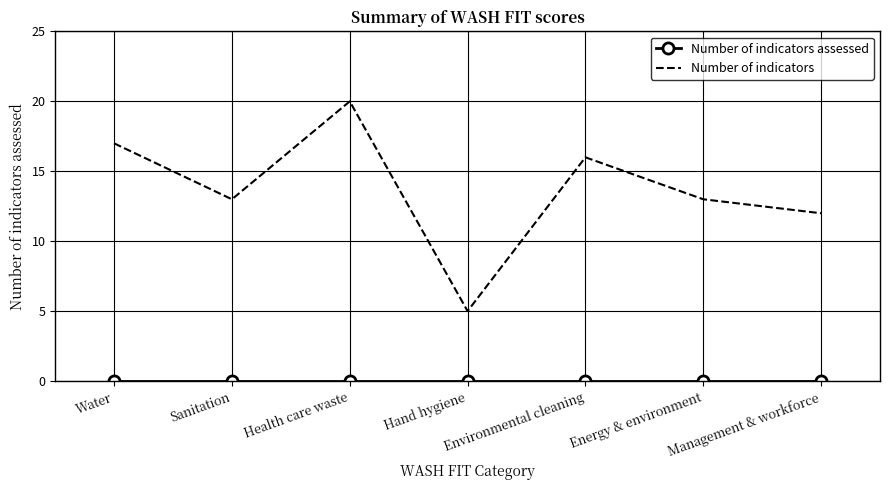

What position from the left is Health care waste?

3